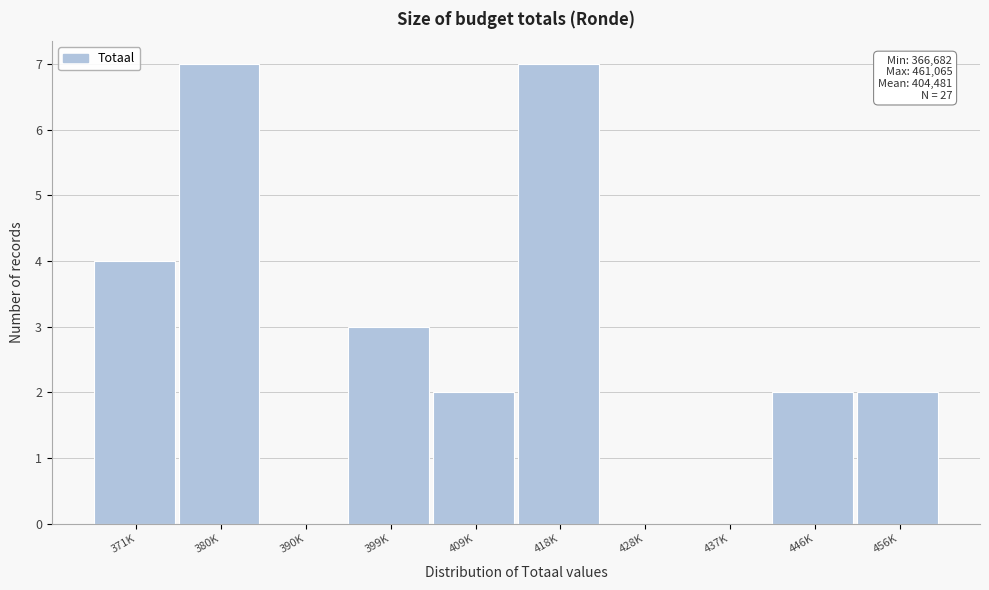

Reading left to right, what are all the values shown in this chart?

371K=4	380K=7	390K=0	399K=3	409K=2	418K=7	428K=0	437K=0	446K=2	456K=2